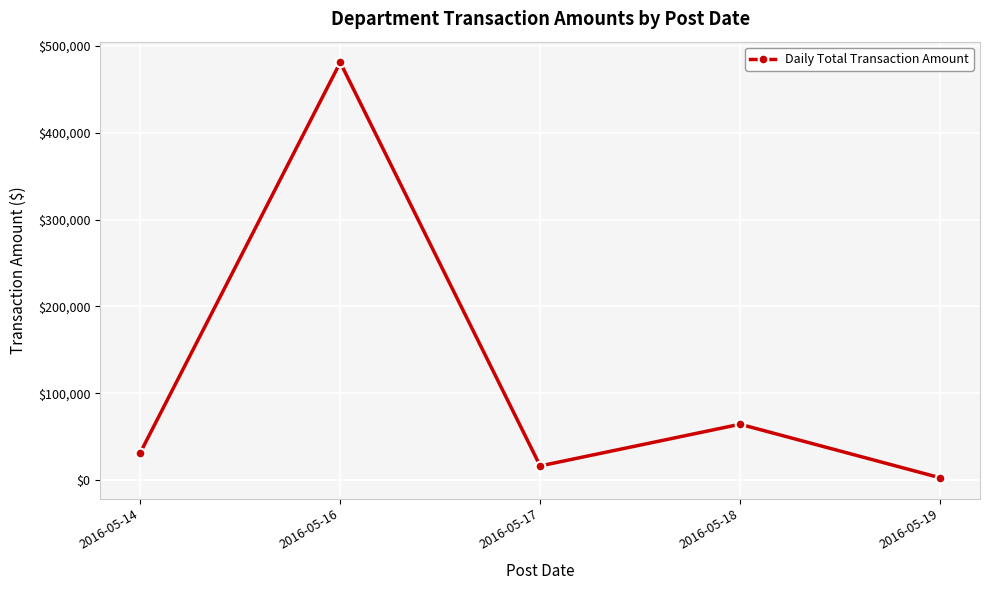

Where is the data nearest to the value 241839?

2016-05-18